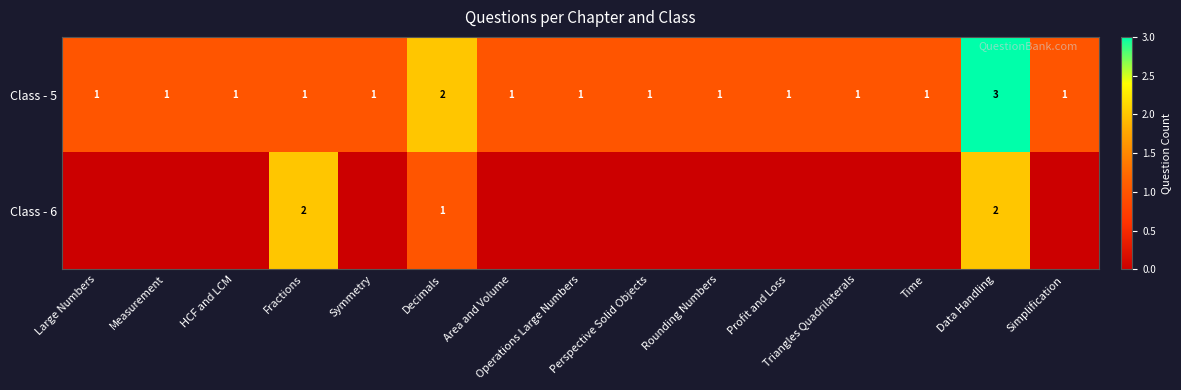

What is the sum of all Class - 5 values?

18